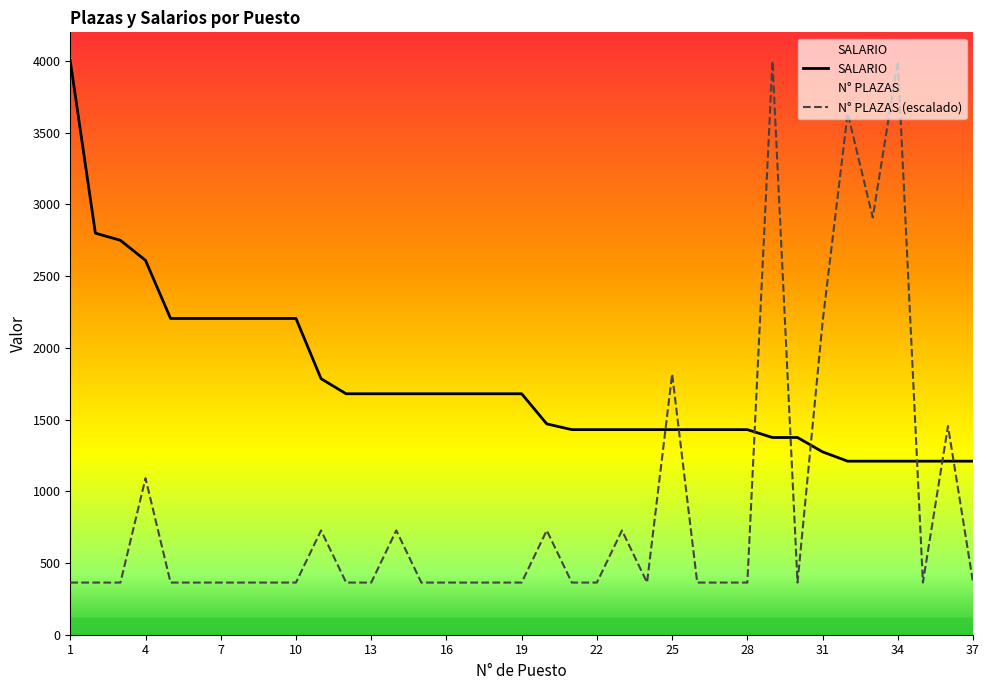

What is the difference between the highest and lowest values at 25?

388.2